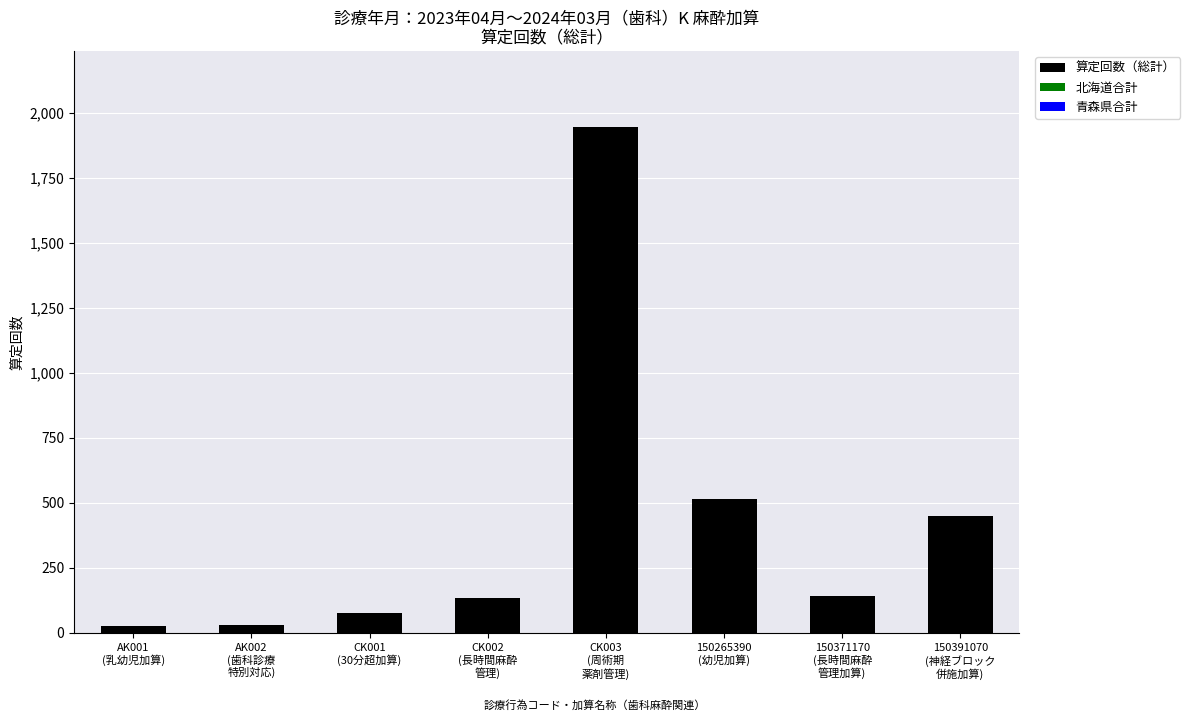

What is the greatest value displayed?

1946